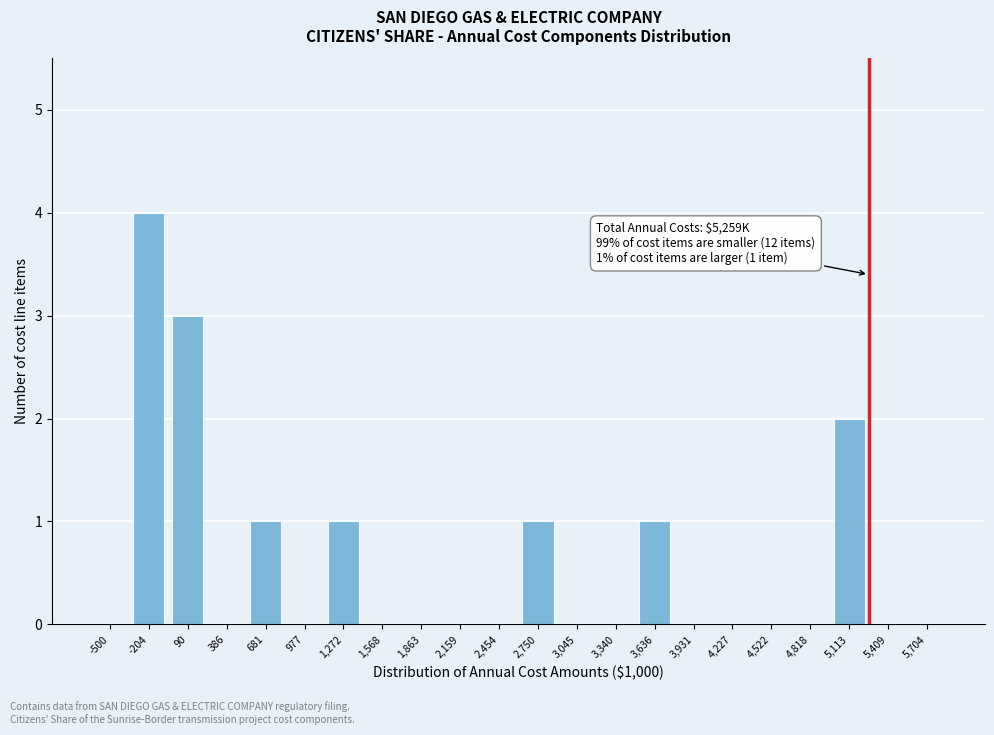

Reading right to left, list all the values displayed in this chart.

5,704=0	5,409=0	5,113=2	4,818=0	4,522=0	4,227=0	3,931=0	3,636=1	3,340=0	3,045=0	2,750=1	2,454=0	2,159=0	1,863=0	1,568=0	1,272=1	977=0	681=1	386=0	90=3	-204=4	-500=0